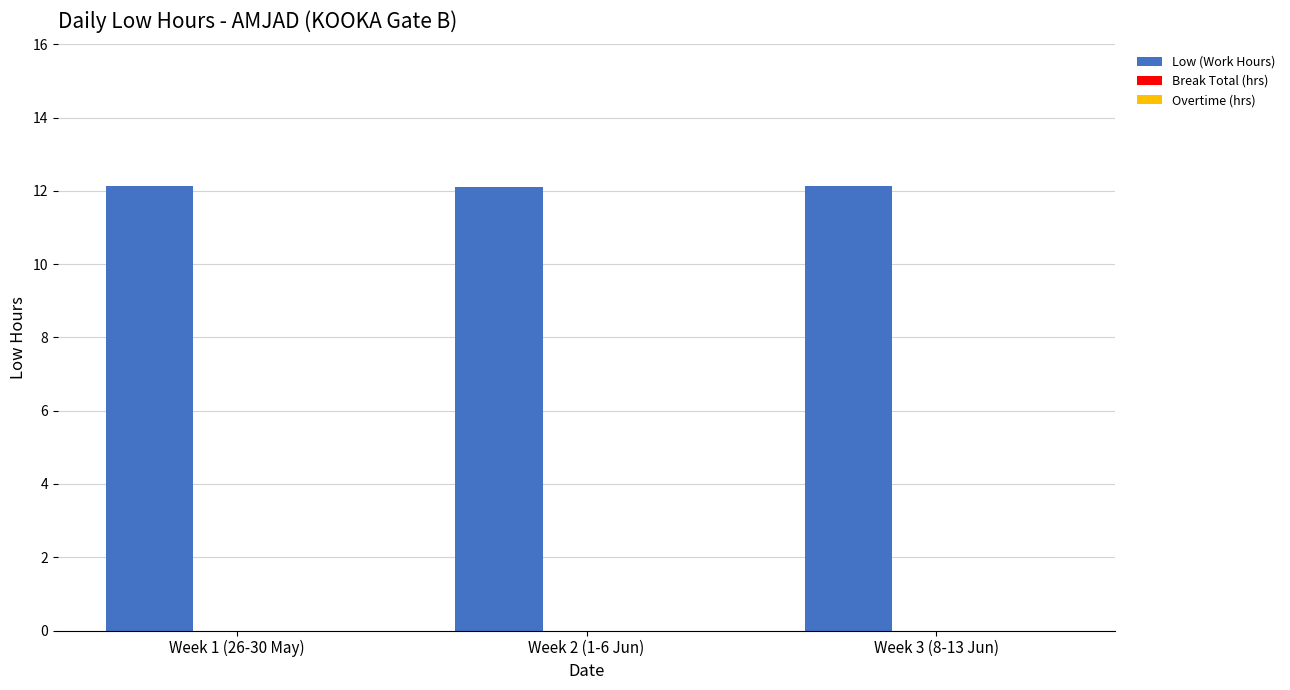

The chart shows a value of 12.1 at Week 1 (26-30 May). True or false?

True